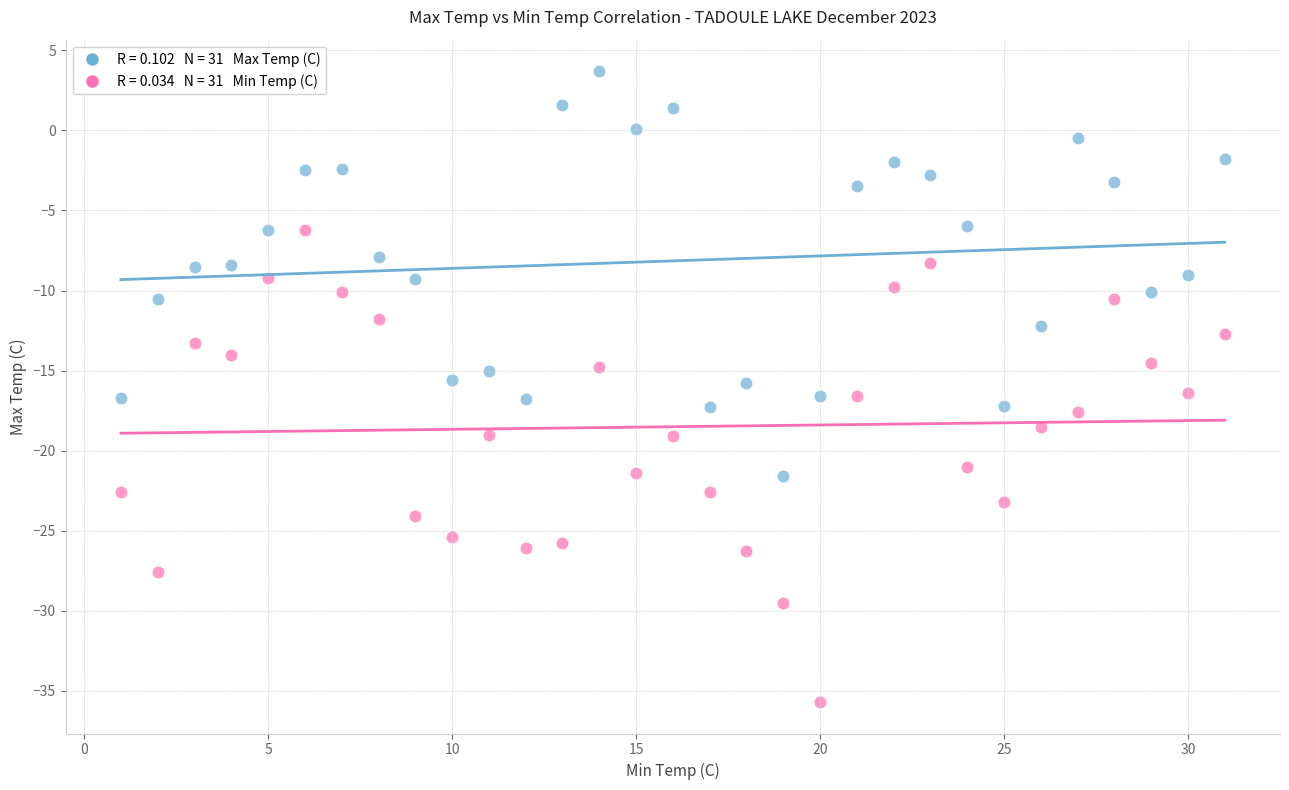

Across all data points, what is the range of Y values (max minus min)?

39.4